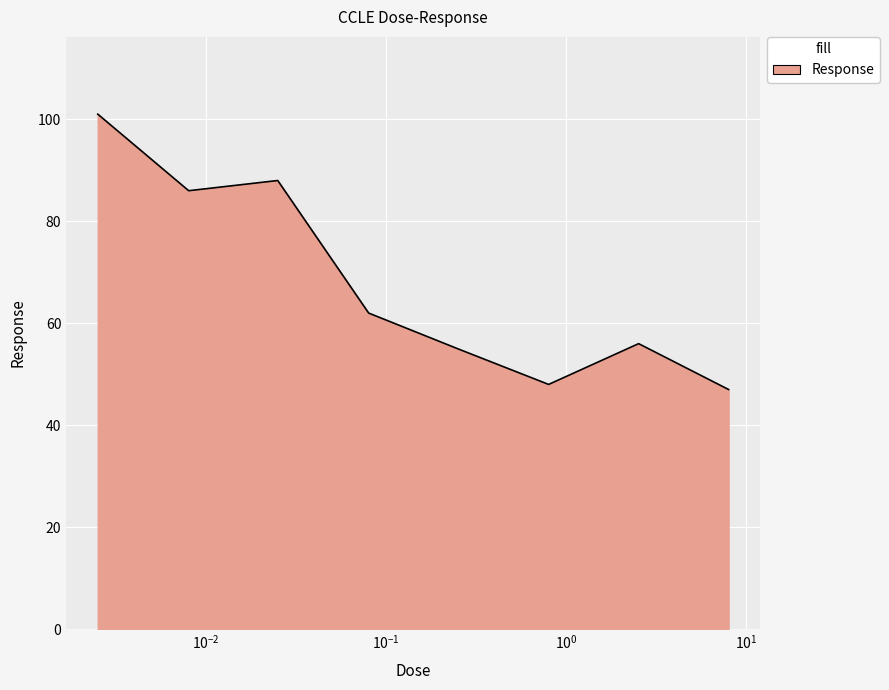

True or false: there are more than 0 points higher than both neighbors.

True